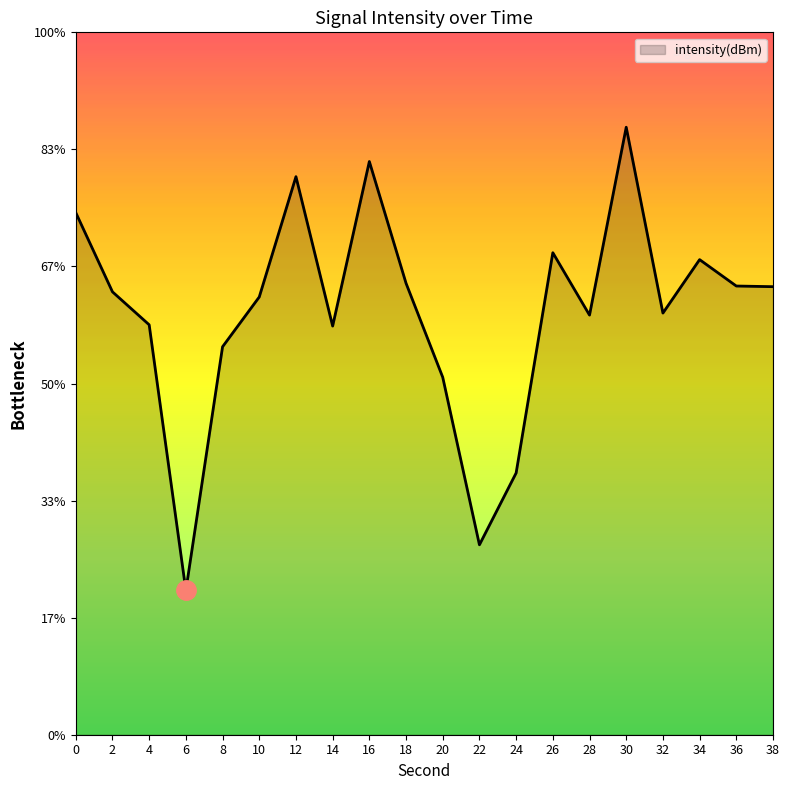

Reading left to right, transcribe all the data shown in this chart.

-127.7	-131.1	-132.5	-143.8	-133.4	-131.3	-126.2	-132.5	-125.5	-130.7	-134.7	-141.9	-138.8	-129.4	-132.1	-124.1	-132.0	-129.7	-130.8	-130.9